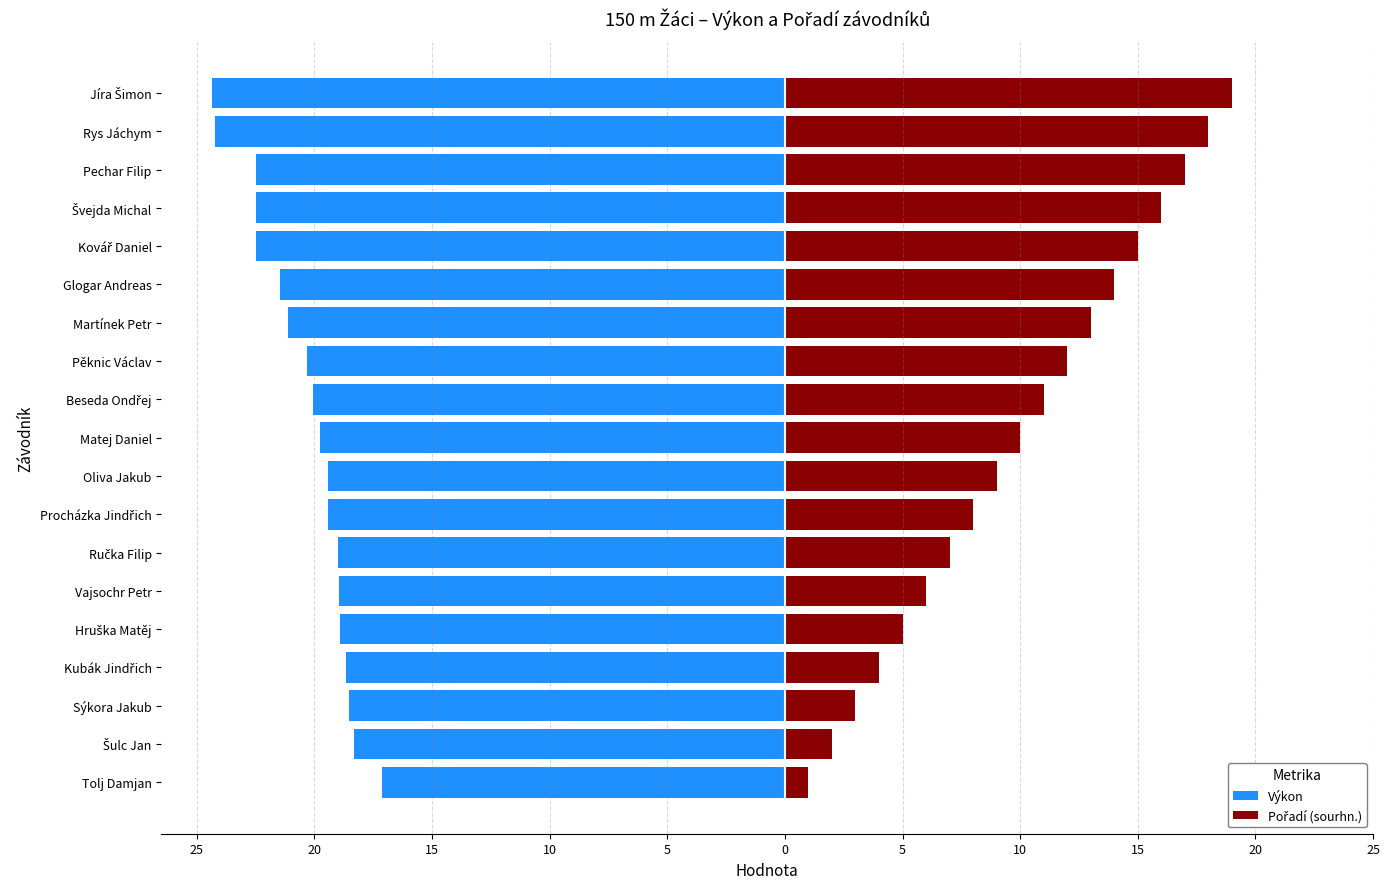

How many groups of bars are there?

19